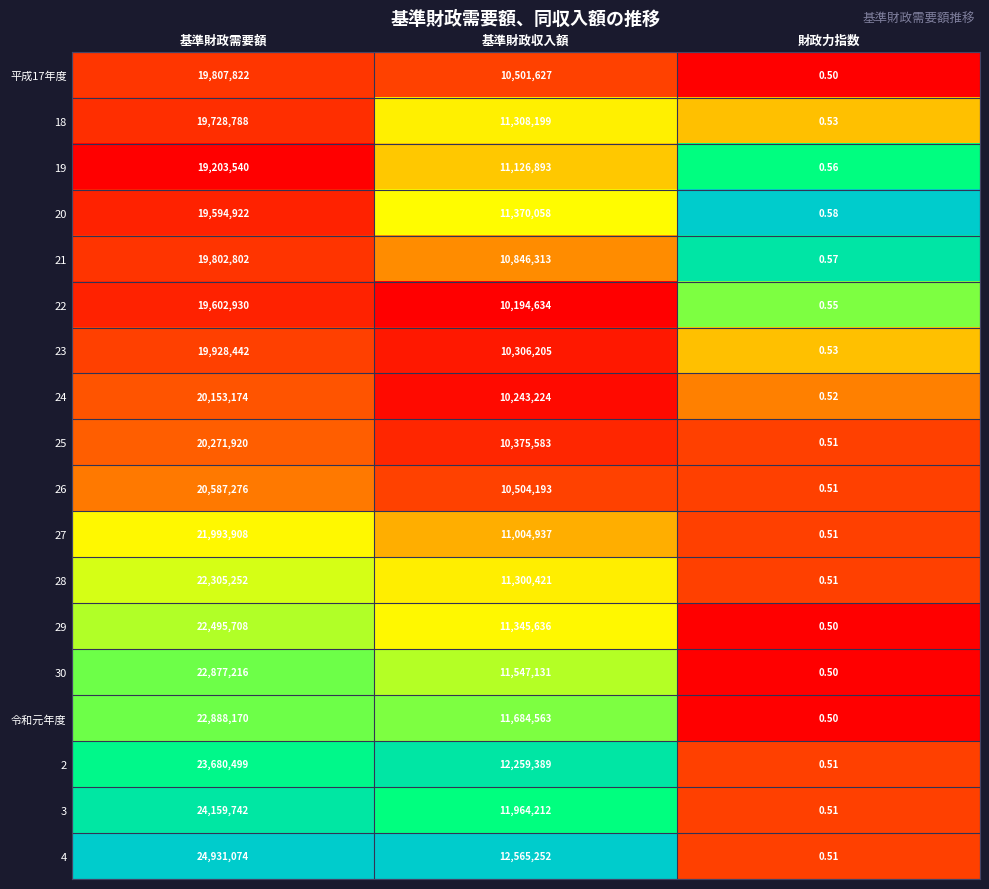

At 基準財政需要額, list the series in order from largest to smallest.

4, 3, 2, 令和元年度, 30, 29, 28, 27, 26, 25, 24, 23, 平成17年度, 21, 18, 22, 20, 19